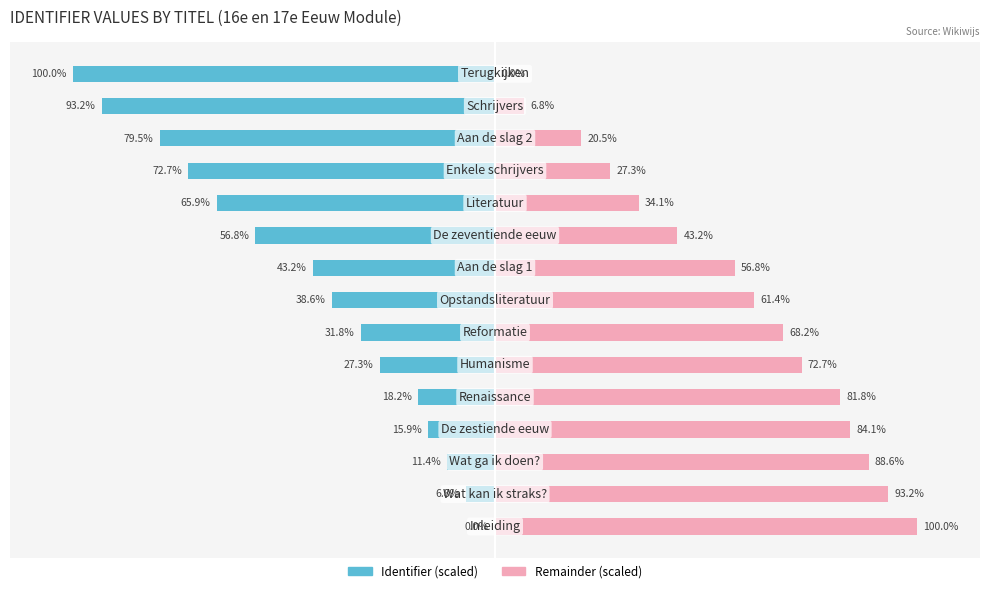

At how many categories does at least one series exceed -93?

15